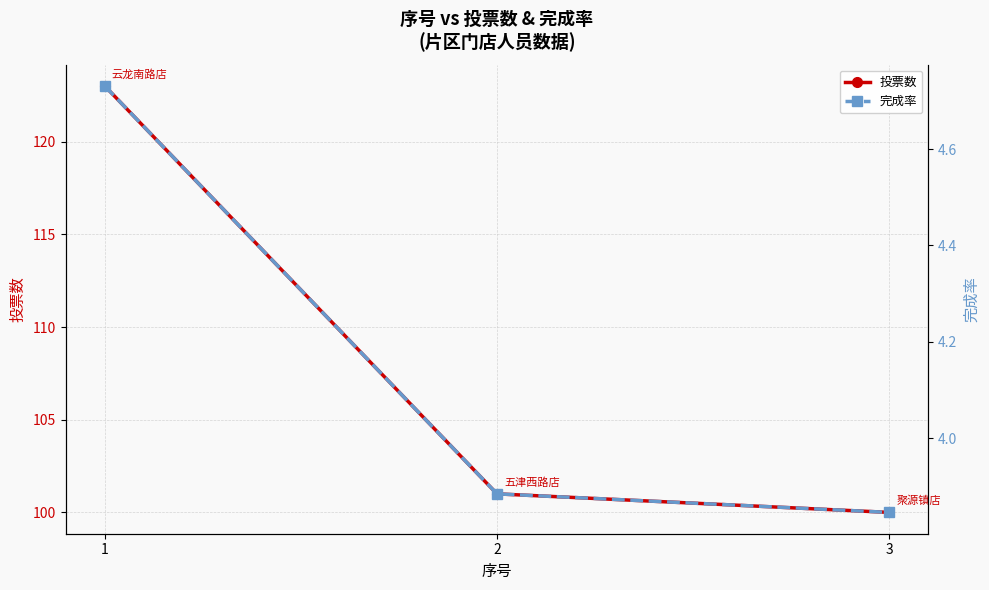

The 完成率 series shows 4.7 at 1. True or false?

True